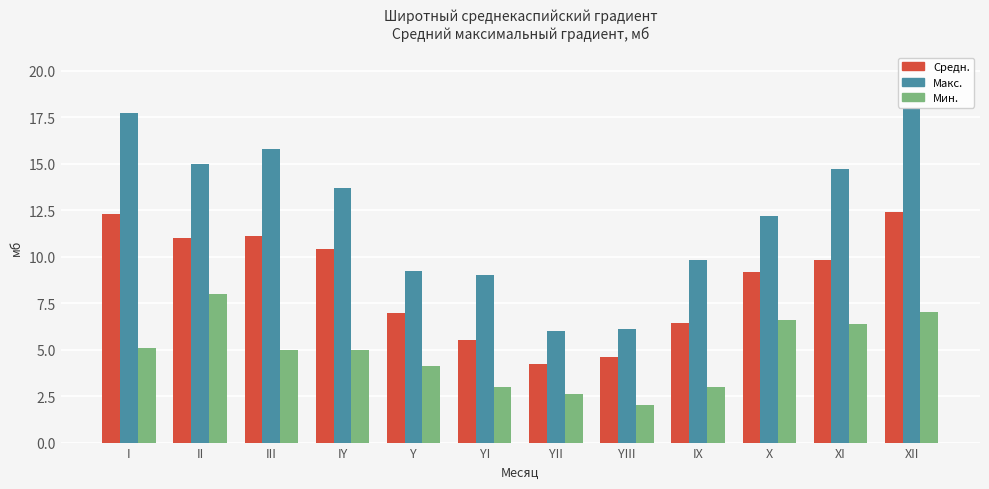

Which series has the widest spread of values?

Макс.